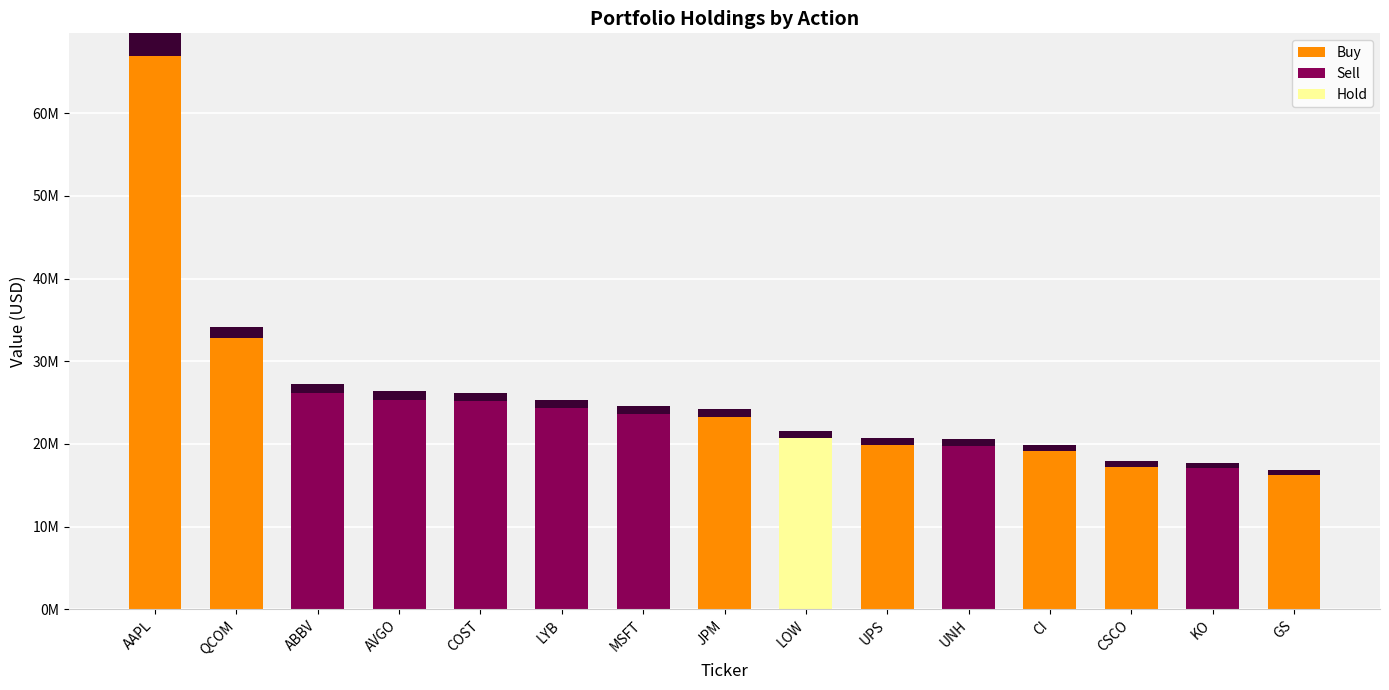

What position from the right is GS?

1